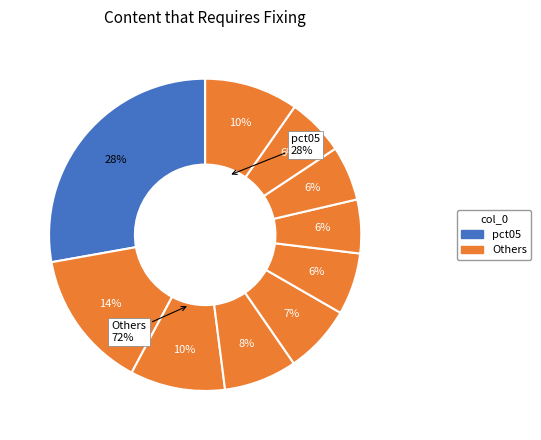

How many segments does this pie chart have?

10